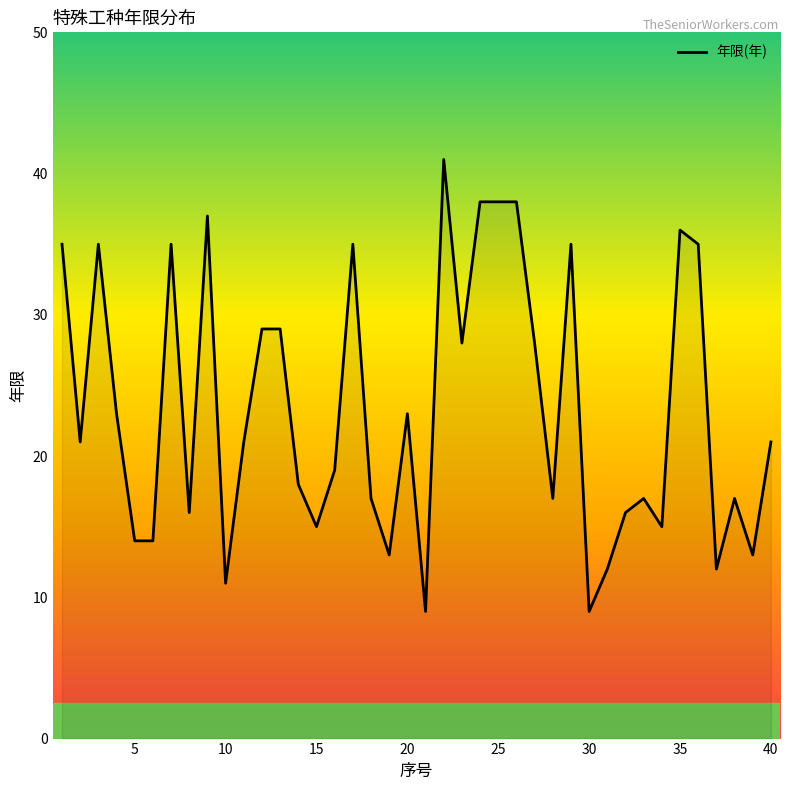

What is the greatest value displayed?

41